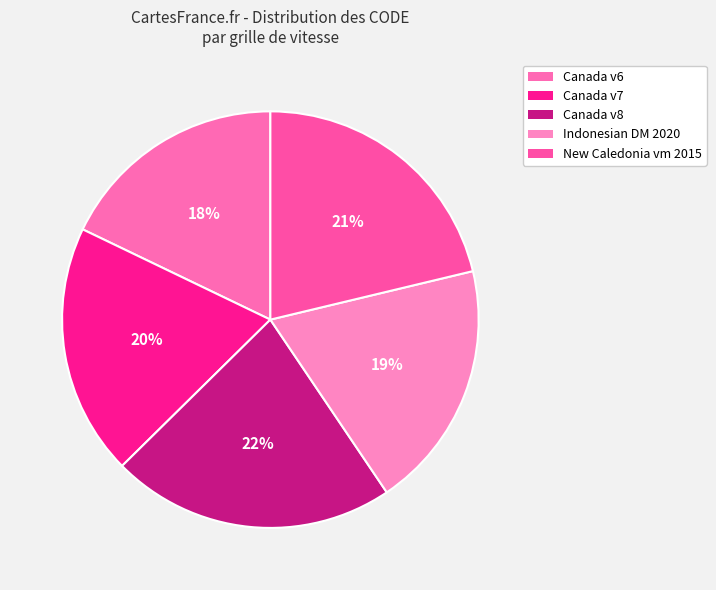

What is the largest slice in the pie chart?

Canada velocity grid v8